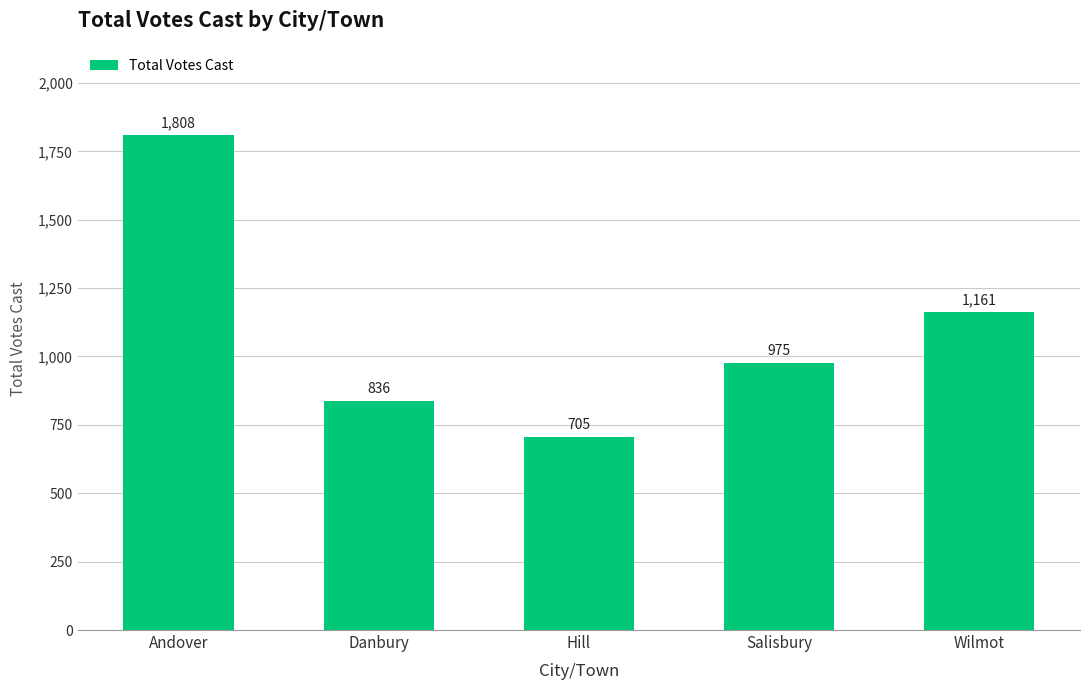

Reading left to right, transcribe all the data shown in this chart.

1808	836	705	975	1161